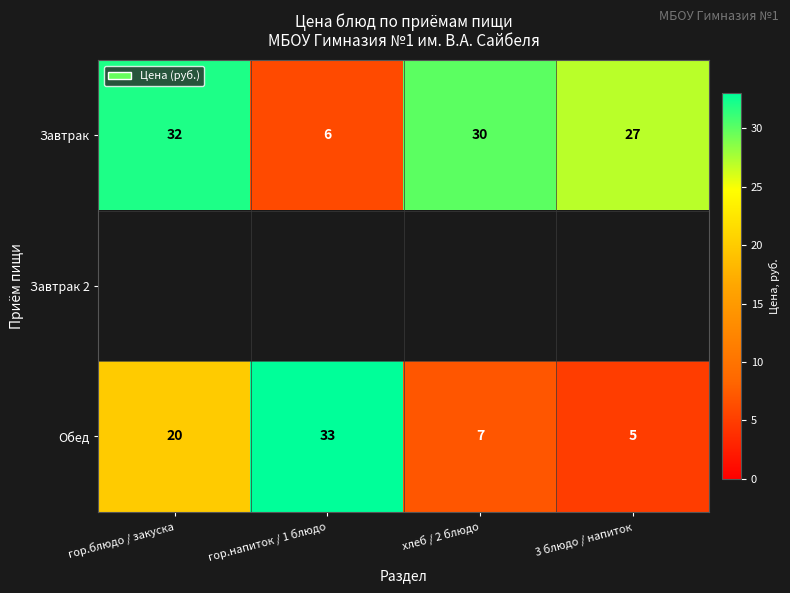

At which label does Завтрак reach its peak?

гор.блюдо / закуска